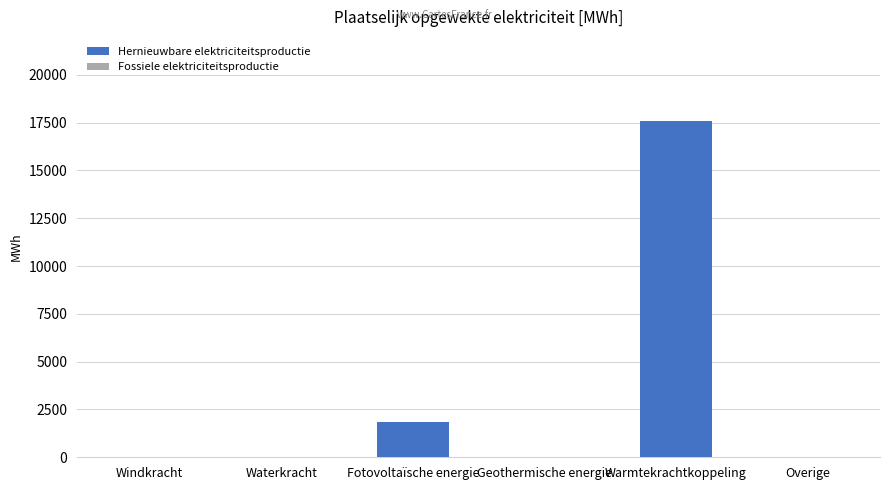

Reading left to right, list all the values displayed in this chart.

Windkracht=0.0	Waterkracht=0.0	Fotovoltaïsche energie=1866.0	Geothermische energie=0.0	Warmtekrachtkoppeling=17584.7	Overige=0.0